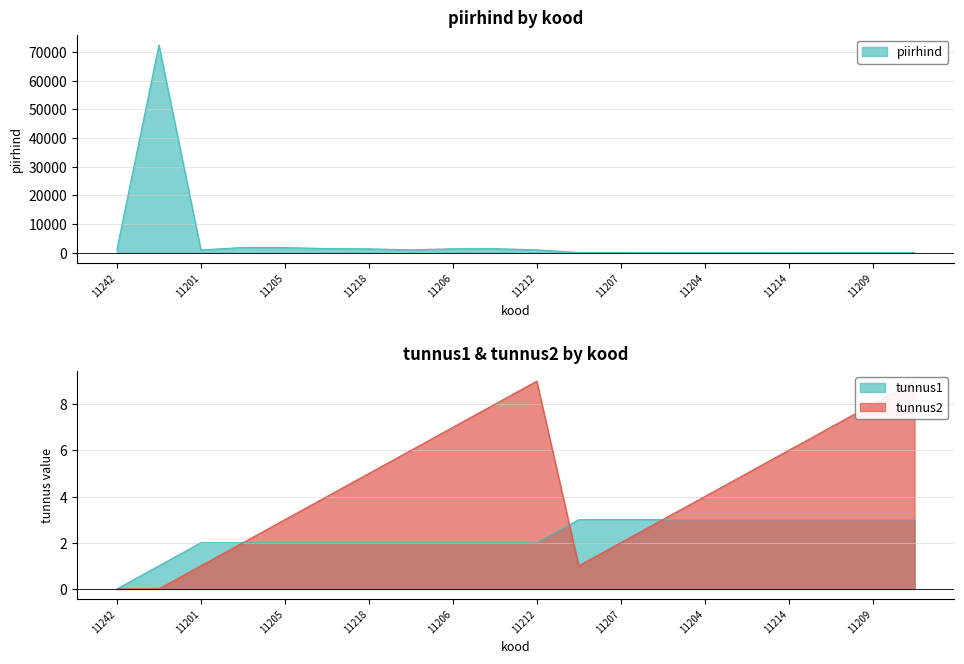

What is the sum of all tunnus2 values?

90.0